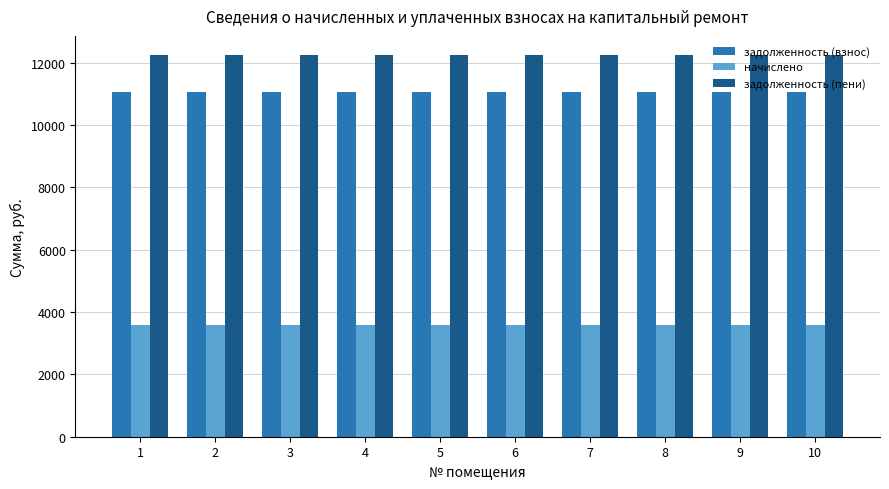

What is the maximum value for начислено?

3600.0